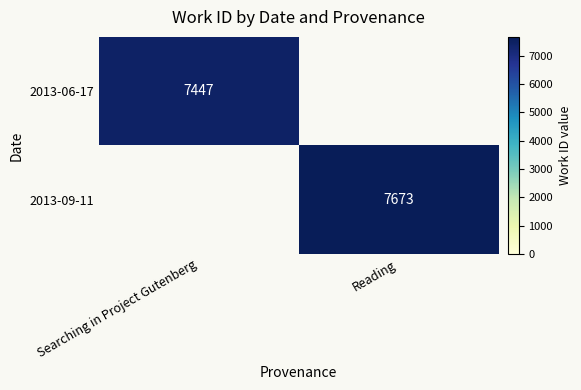

Is the value of 2013-06-17 at Searching in Project Gutenberg greater than the value of 2013-09-11 at Reading?

No